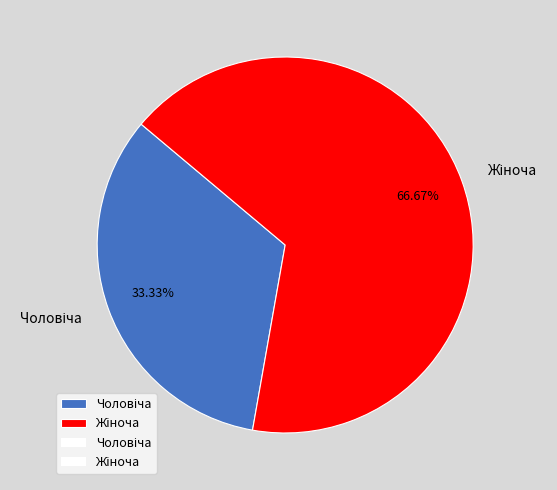

Is there any slice that represents more than half of the pie?

Yes